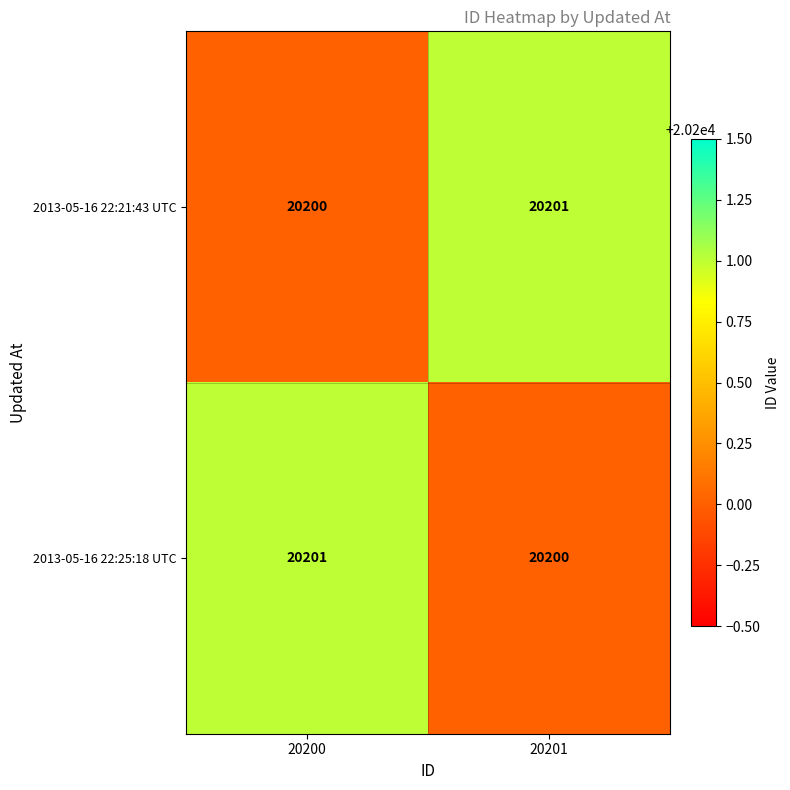

At how many categories does at least one series exceed 20200?

2